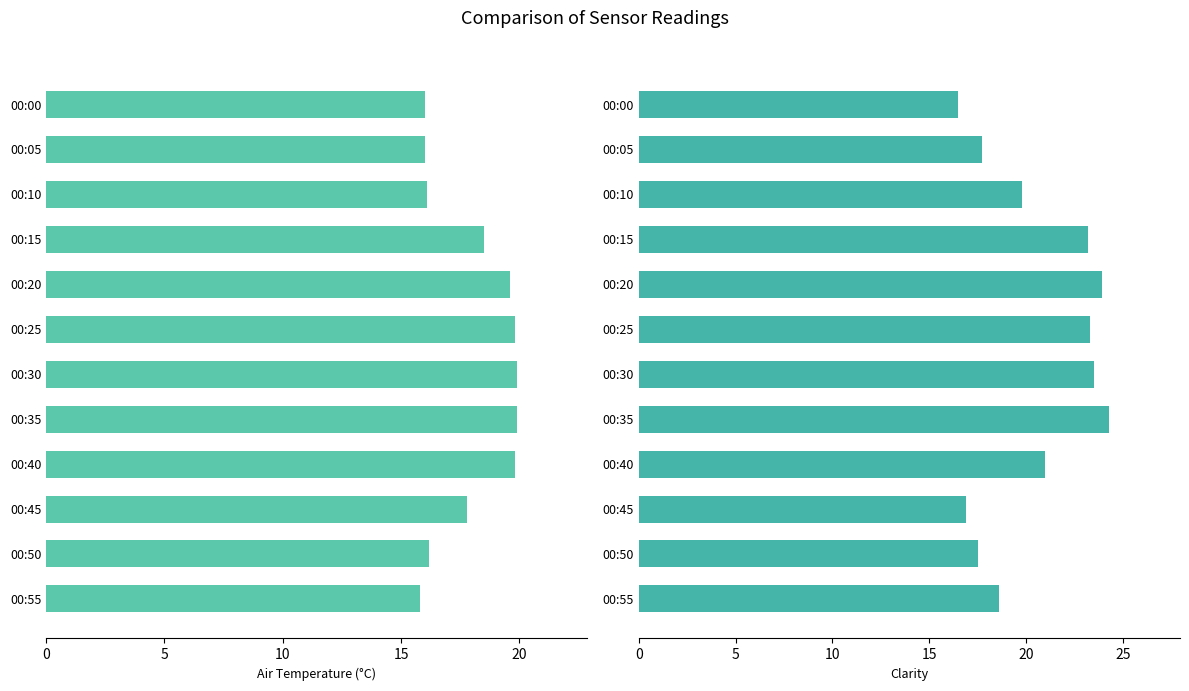

Where is Clarity nearest to the value 20?

00:10